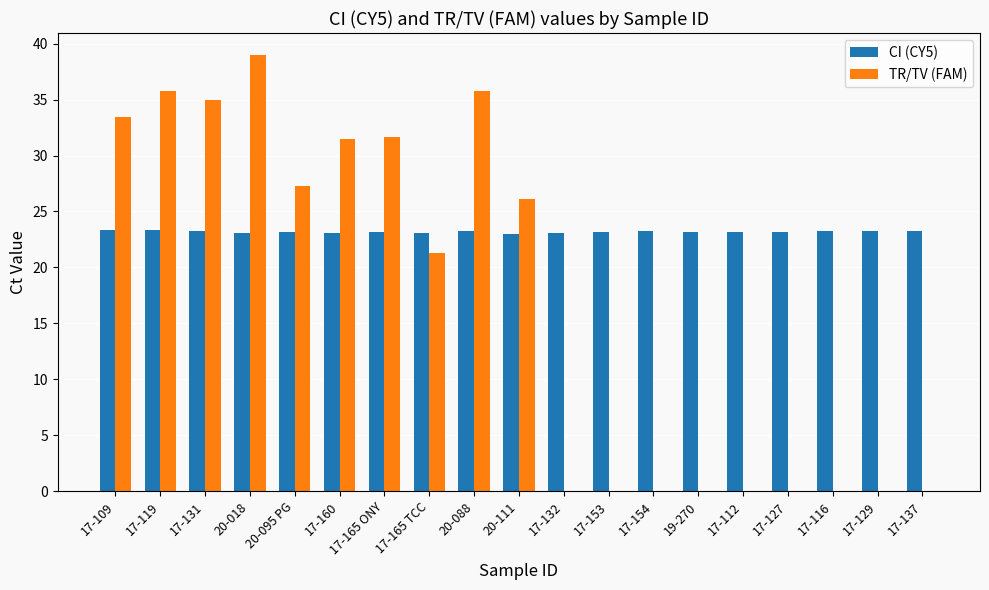

Where does the TR/TV (FAM) series first go above 21?

17-109